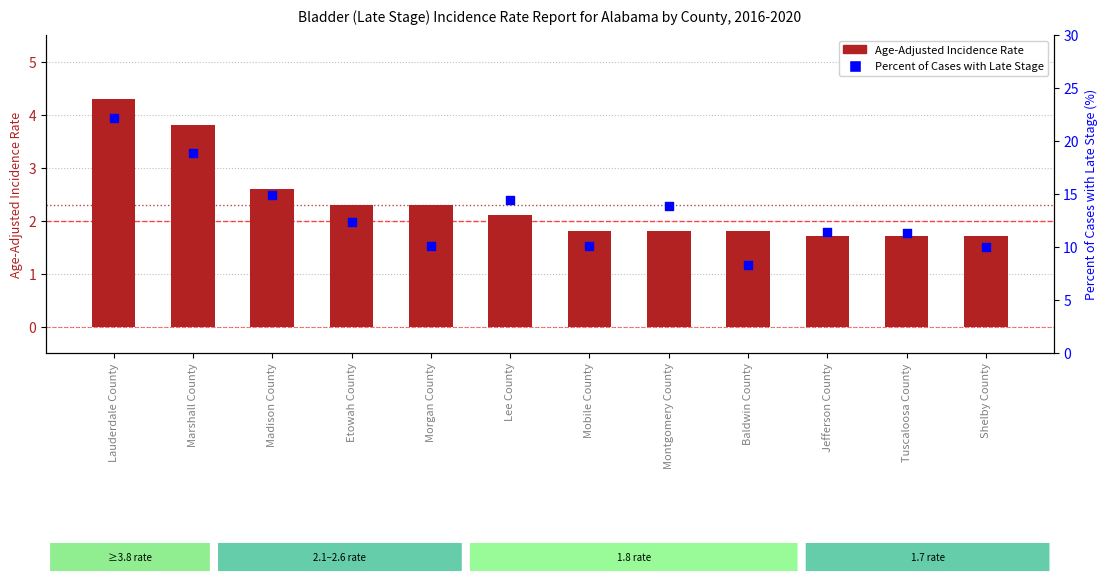

What is the total value across all series at Lee County?

16.5